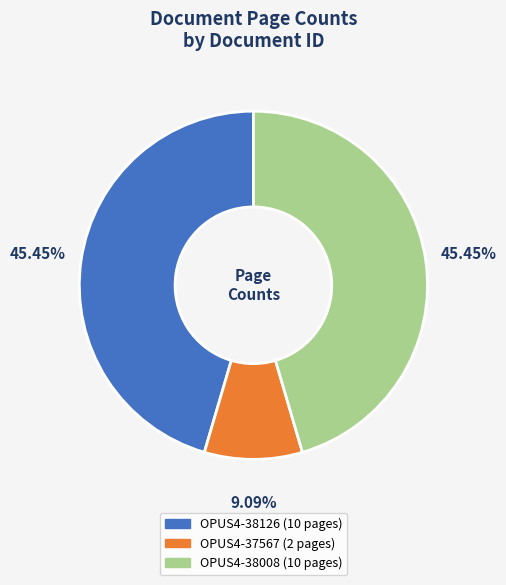

Approximately how many times larger is the value at OPUS4-38126 compared to OPUS4-37567?

5.0